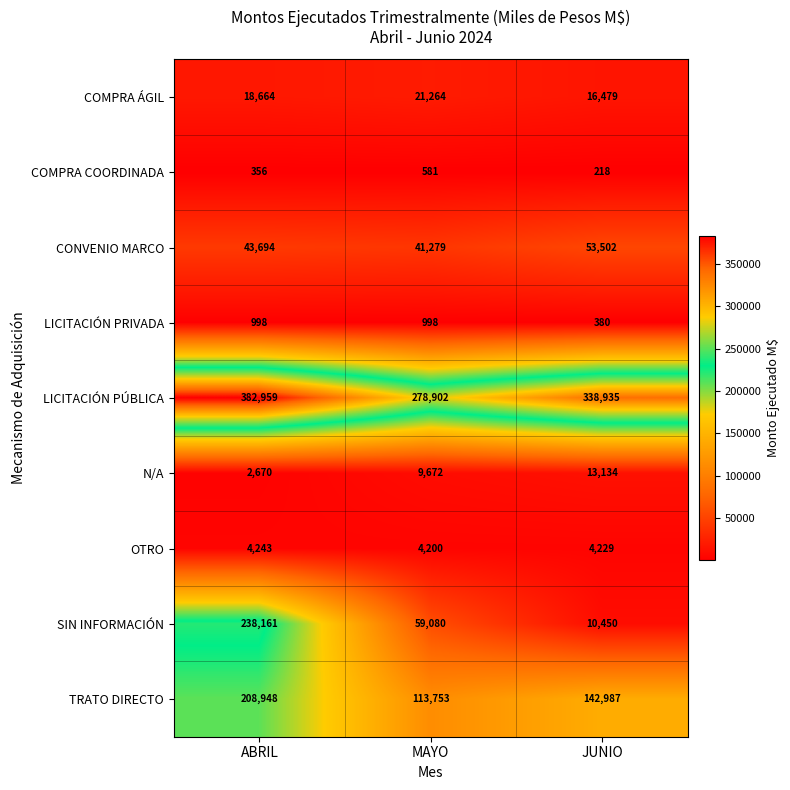

Reading right to left, extract all data points from this chart.

COMPRA ÁGIL: 16479	21264	18664
COMPRA COORDINADA: 218	581	356
CONVENIO MARCO: 53502	41279	43694
LICITACIÓN PRIVADA: 380	998	998
LICITACIÓN PÚBLICA: 338935	278902	382959
N/A: 13134	9672	2670
OTRO: 4229	4200	4243
SIN INFORMACIÓN: 10450	59080	238161
TRATO DIRECTO: 142987	113753	208948